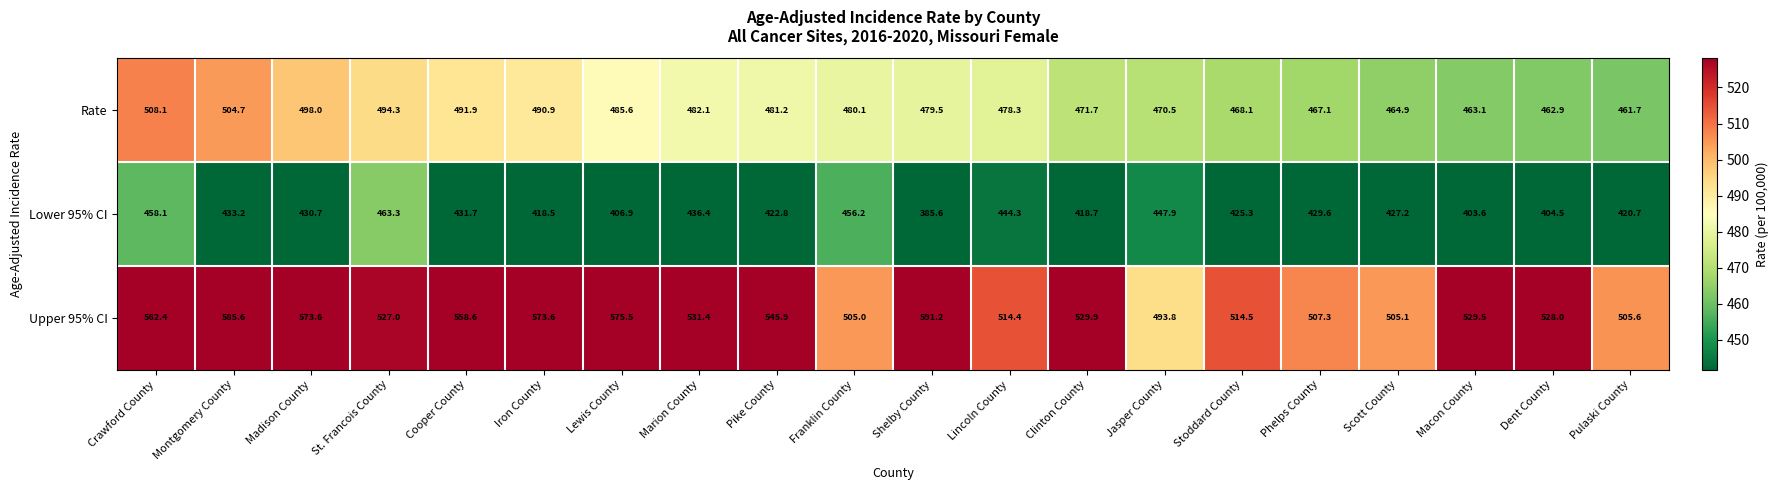

What is the total value across all series at Cooper County?

1482.2